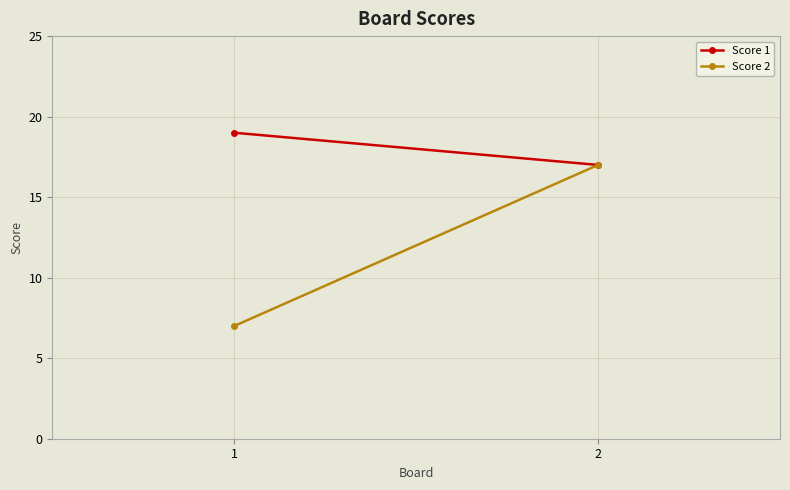

At how many categories does at least one series exceed 17?

1